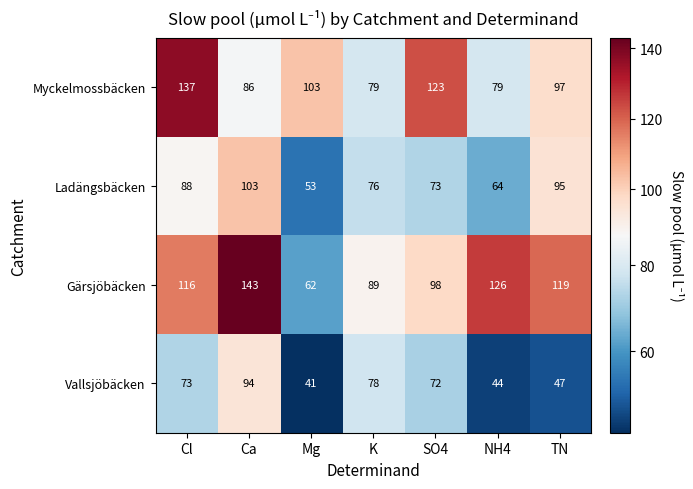

Reading right to left, what are all the values shown in this chart?

Myckelmossbäcken: TN=97	NH4=79	SO4=123	K=79	Mg=103	Ca=86	Cl=137
Ladängsbäcken: TN=95	NH4=64	SO4=73	K=76	Mg=53	Ca=103	Cl=88
Gärsjöbäcken: TN=119	NH4=126	SO4=98	K=89	Mg=62	Ca=143	Cl=116
Vallsjöbäcken: TN=47	NH4=44	SO4=72	K=78	Mg=41	Ca=94	Cl=73